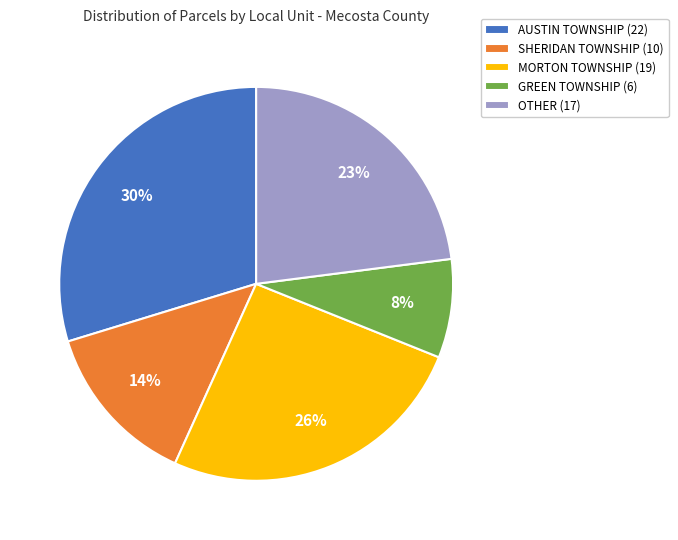

Rank the categories by value from lowest to highest.

GREEN TOWNSHIP, SHERIDAN TOWNSHIP, OTHER, MORTON TOWNSHIP, AUSTIN TOWNSHIP